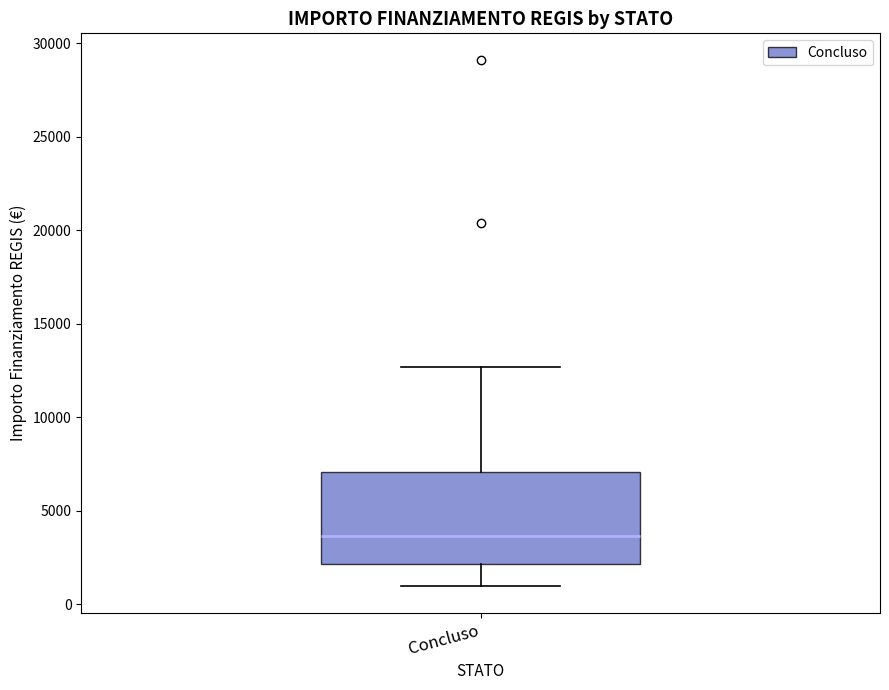

Transcribe this box plot: give where the median line is, the range the box spans, and where the two whiskers end, as read against the y-axis. The values are not printed on the chart, so give them approximately, as read against the axis.

median 3500, box 2000 to 7000, whiskers 1000 to 12500